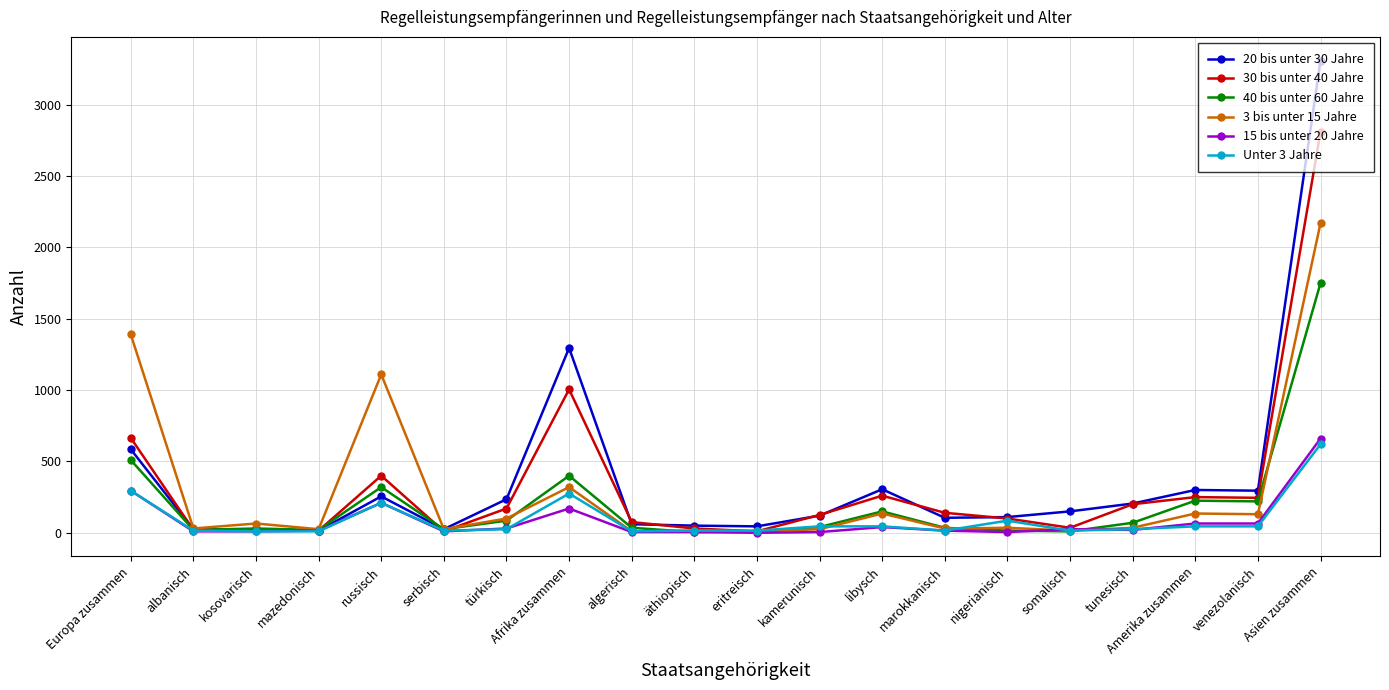

How many categories are shown in the chart?

20